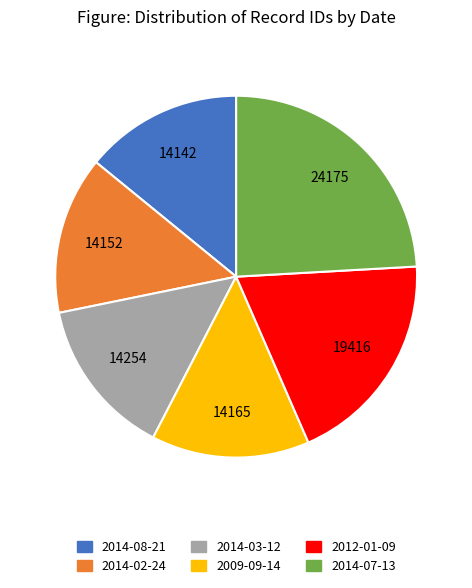

Is the sum of 2014-03-12 and 2014-08-21 greater than half?

No